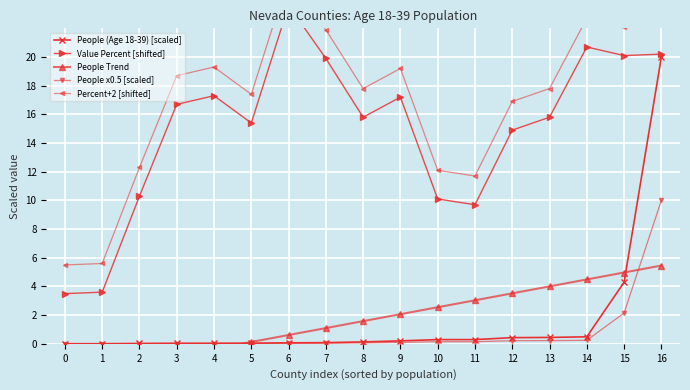

Does the chart display data point markers on the line(s)?

Yes